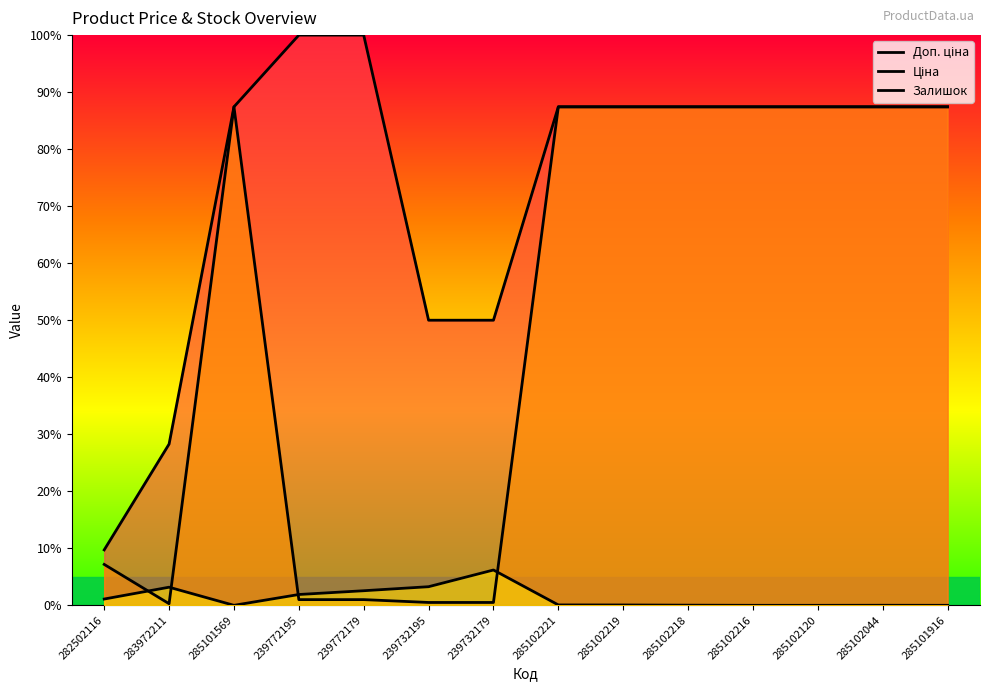

How many lines are shown in the chart?

3